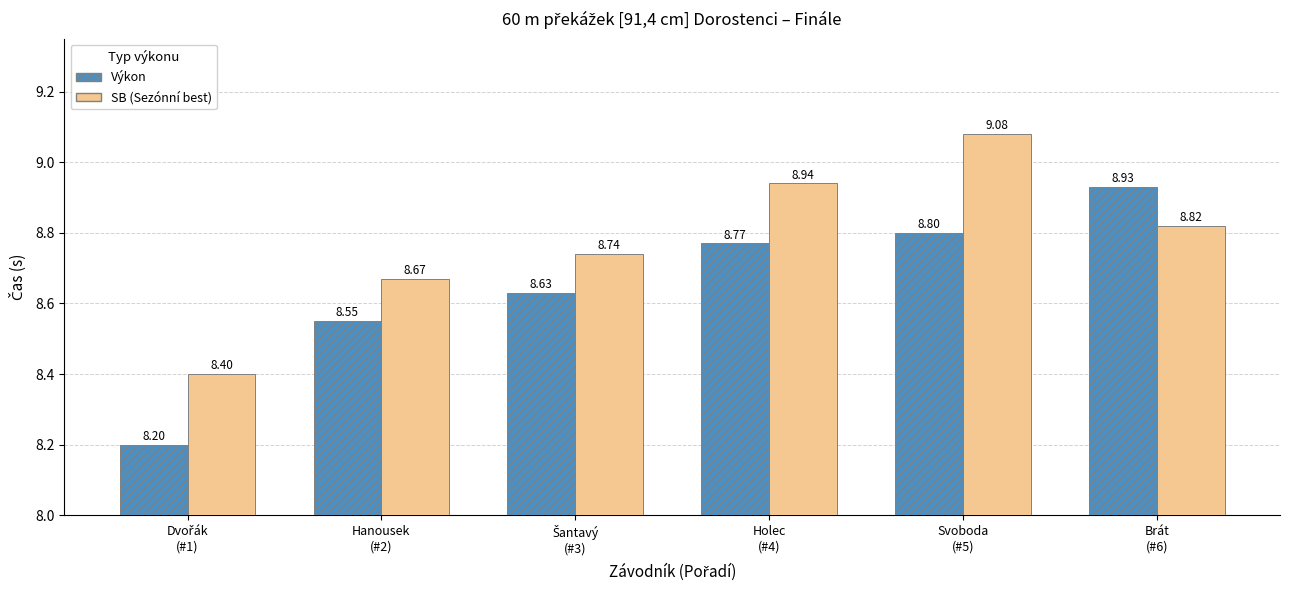

How many groups of bars are there?

6